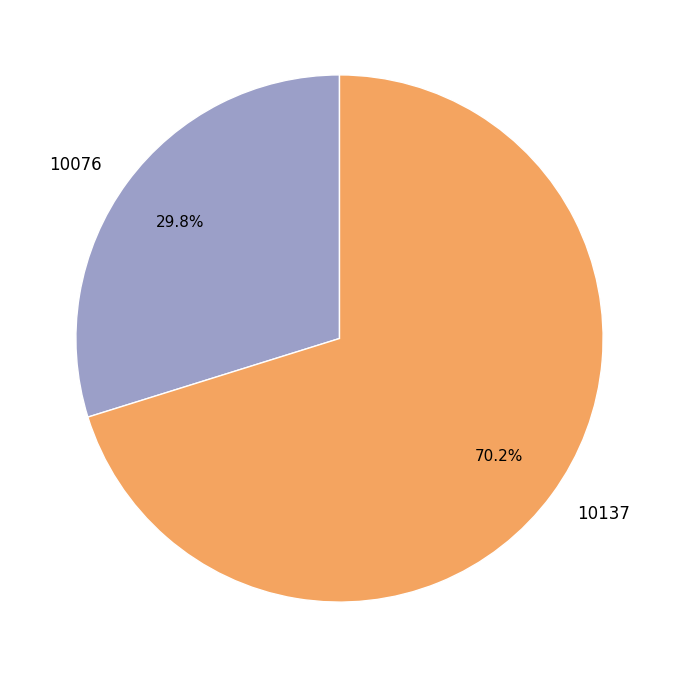

What is the ratio of the value at 10076 to the value at 10137?

0.4